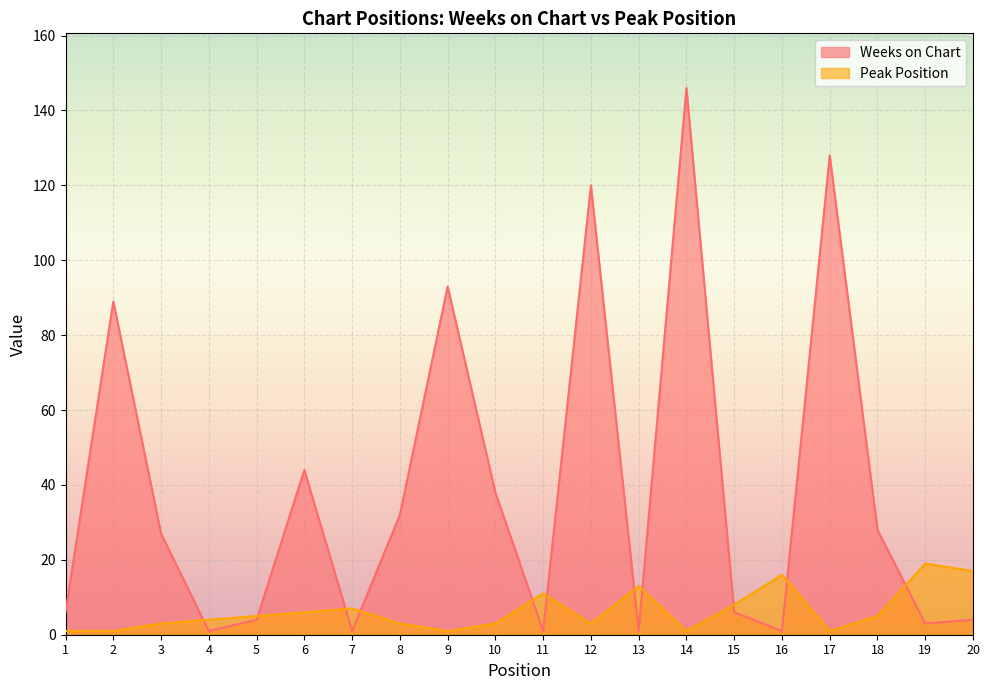

In Peak Position, how many points are lower than both neighbors (excluding endpoints)?

4